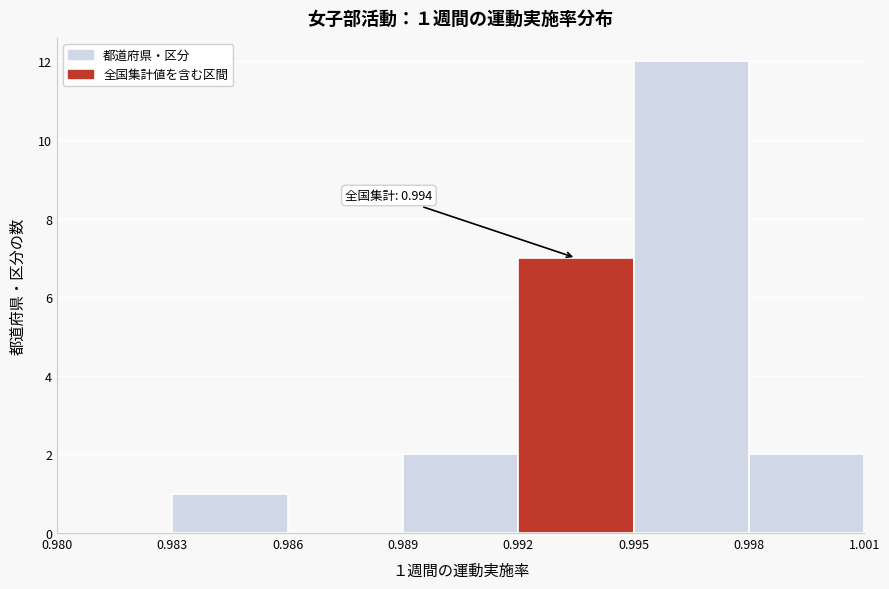

Over which range of the x-axis is the bar tallest?

0.995 to 0.998